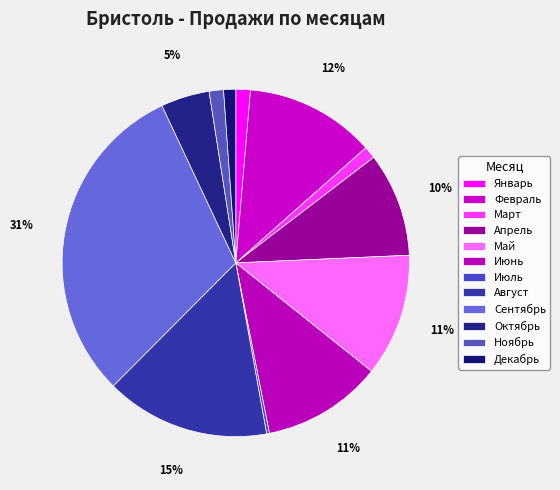

To the nearest percent, what portion does Апрель represent?

10%